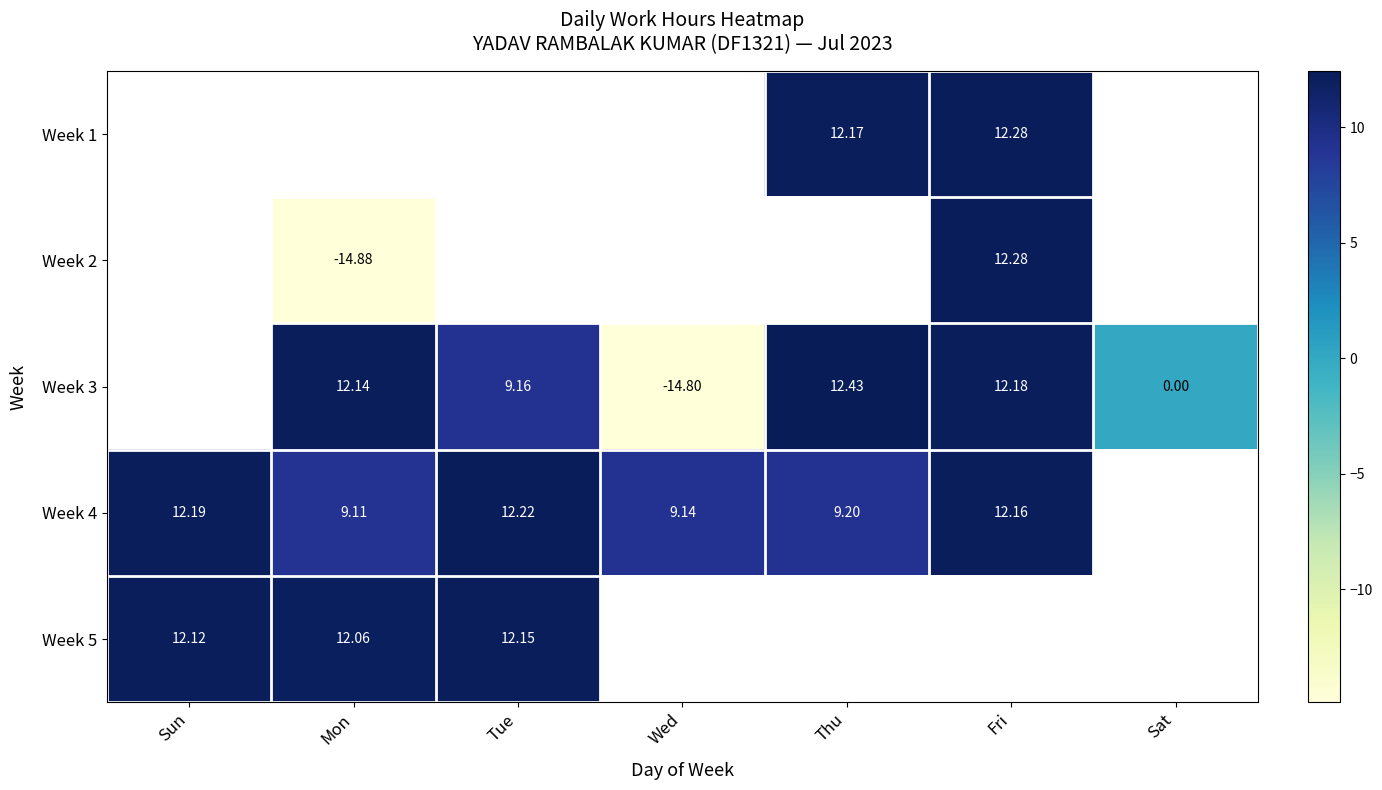

Is the value of Week 1 at Thu greater than the value of Week 5 at Tue?

Yes